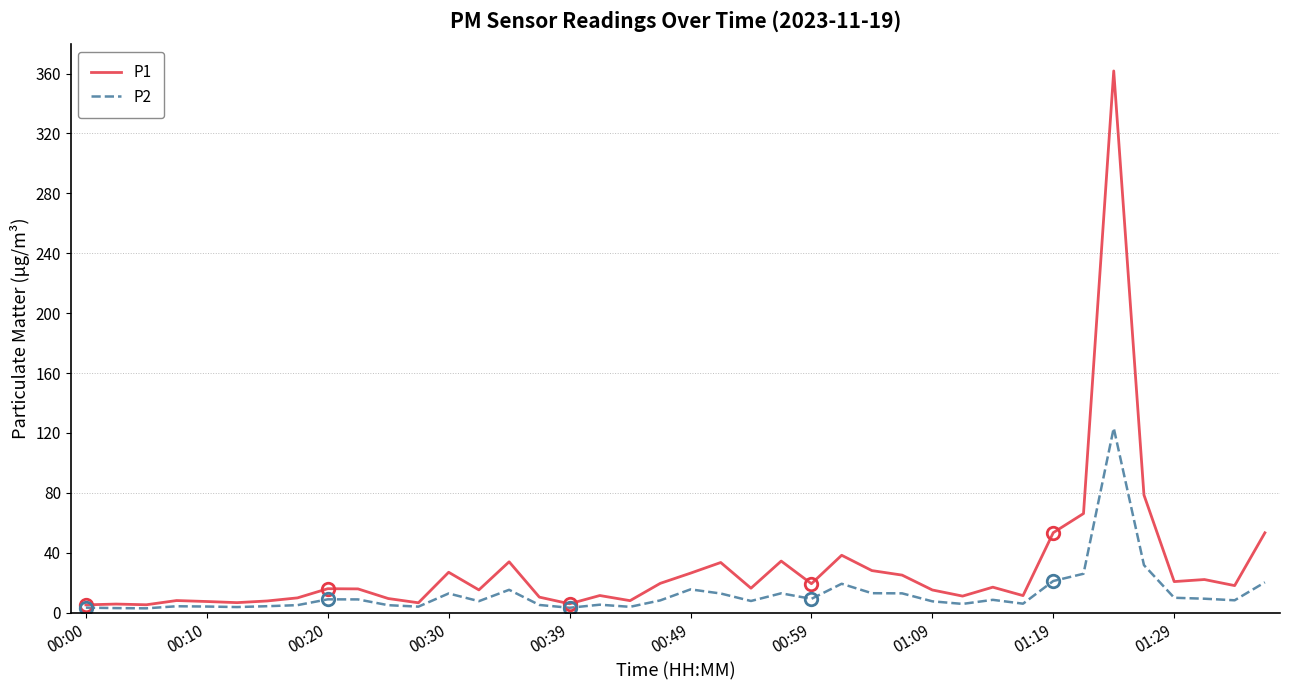

Which series has the largest total across all categories?

P1